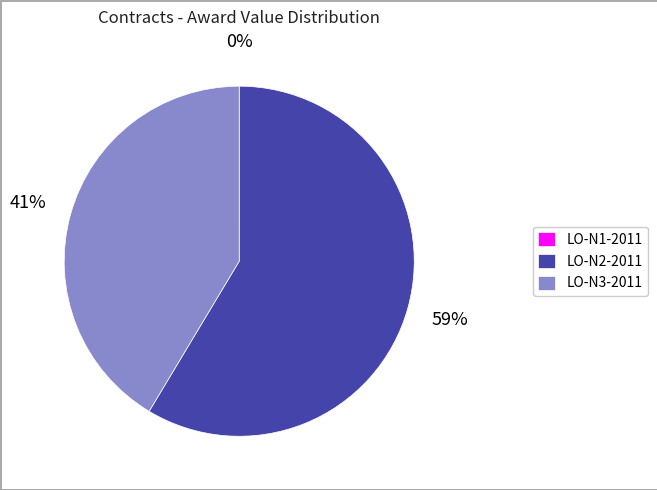

Is there any slice that represents more than half of the pie?

Yes